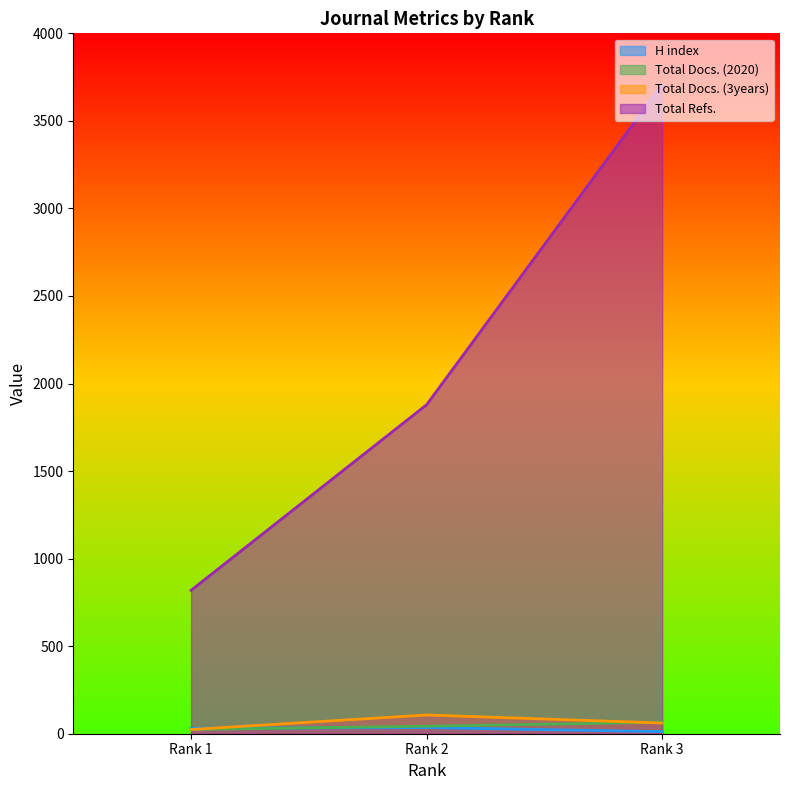

How many lines are shown in the chart?

4